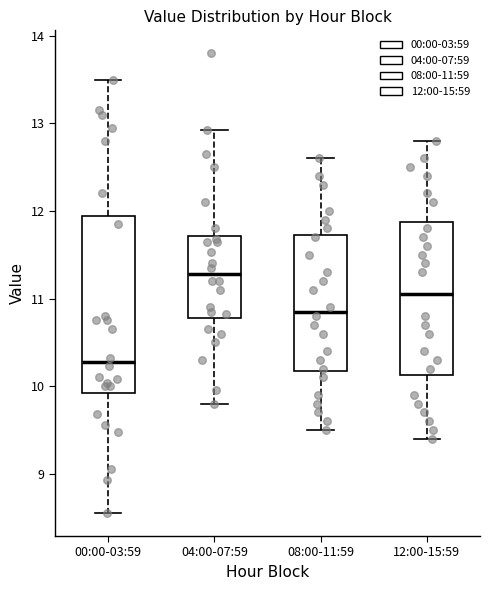

Which box's median line is the highest?

04:00-07:59